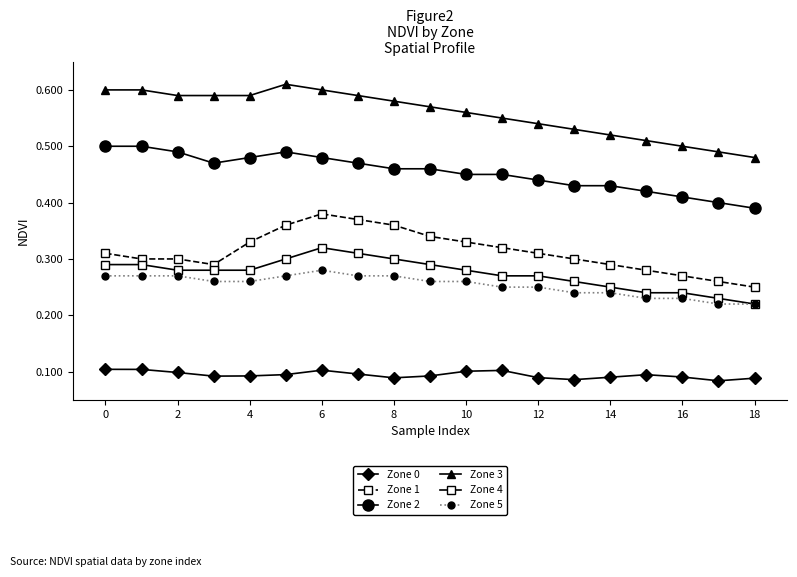

True or false: Zone 5 has more than 0 points higher than both neighbors.

True